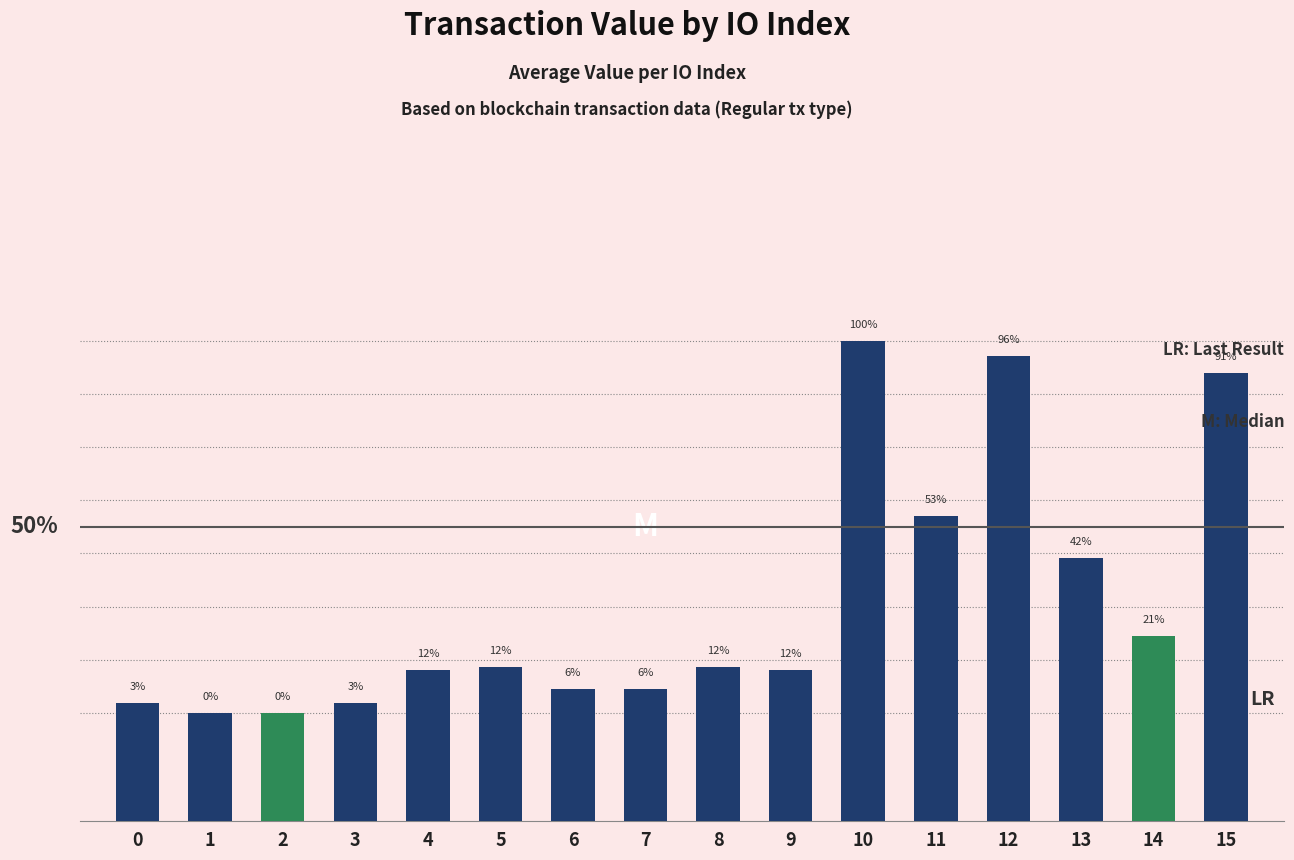

Reading left to right, transcribe all the data shown in this chart.

1.0	1.0	1.0	1.0	1.0	1.0	1.0	1.0	1.0	1.0	1.0	1.0	1.0	1.0	1.0	1.0